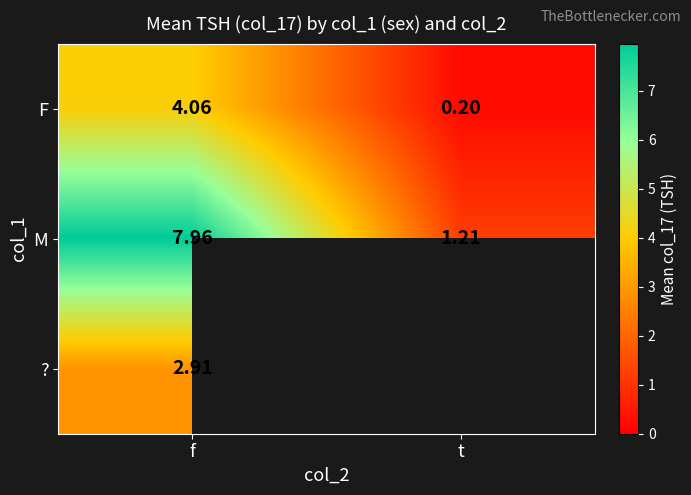

At which category is the sum across all series the highest?

f